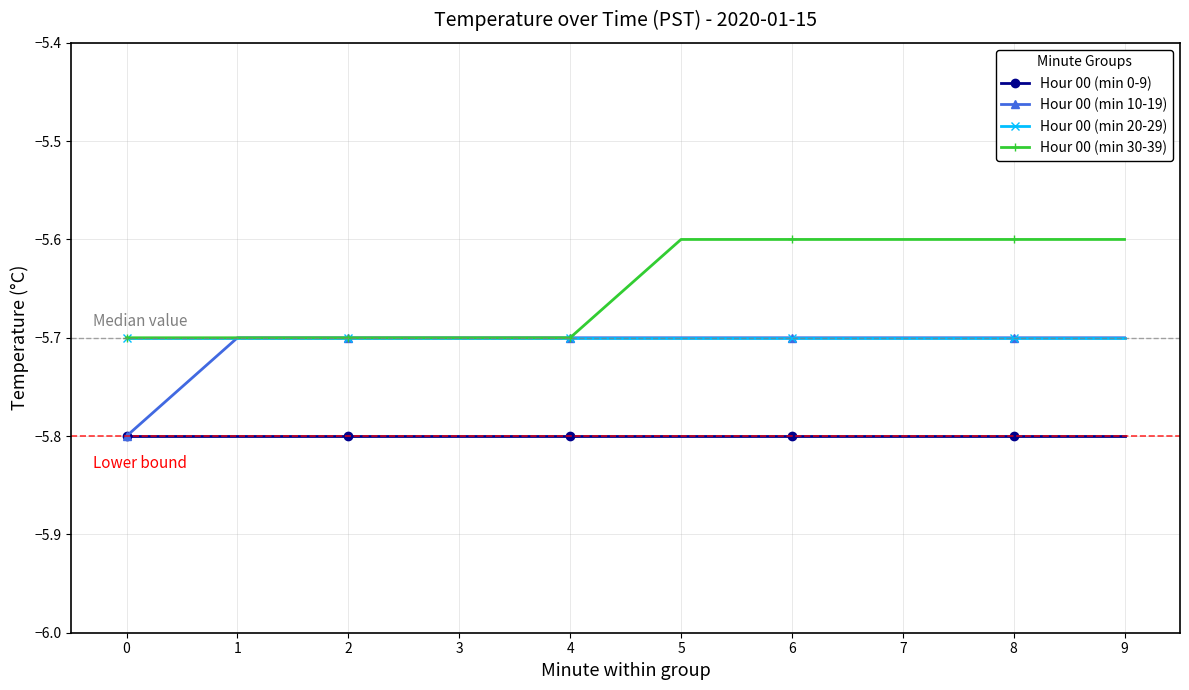

What is the value of the Hour 00 (min 30-39) point at the 5th from the left?

-5.7